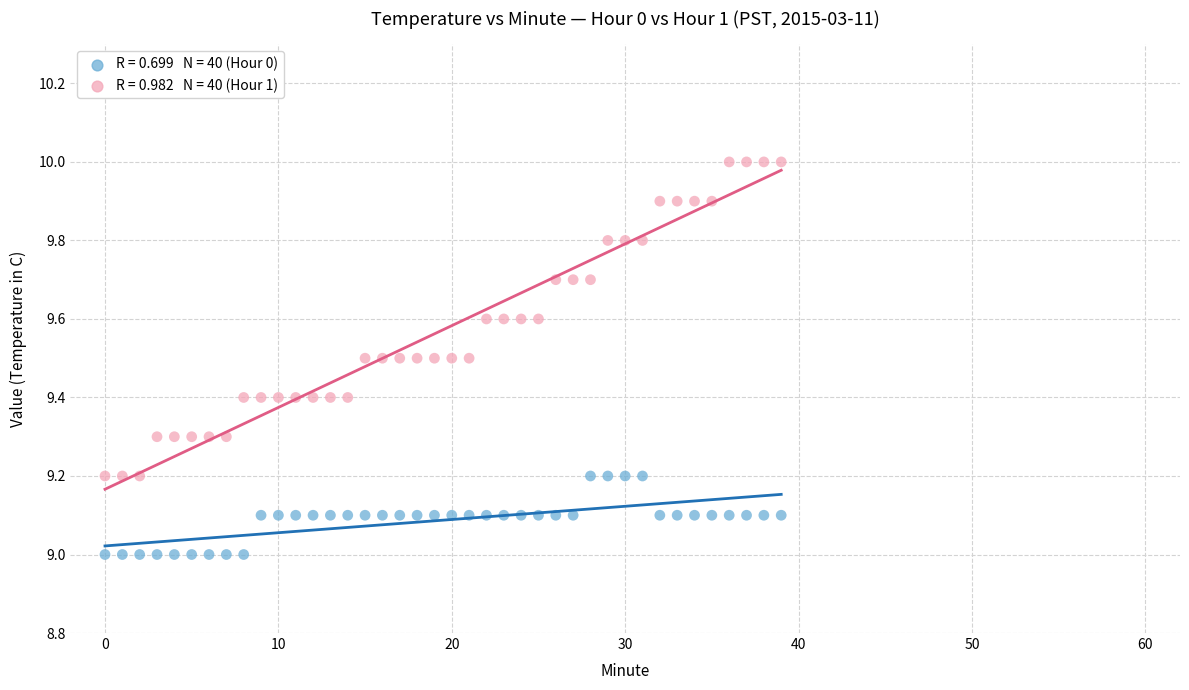

Across all data points, what is the range of Y values (max minus min)?

1.0